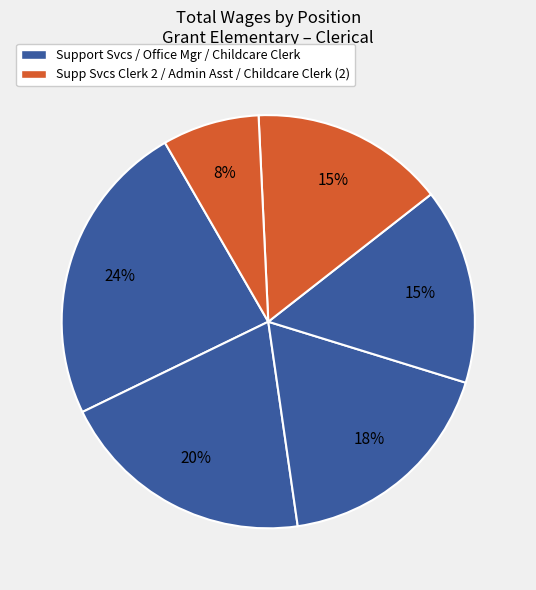

Is there a majority slice in this chart?

No